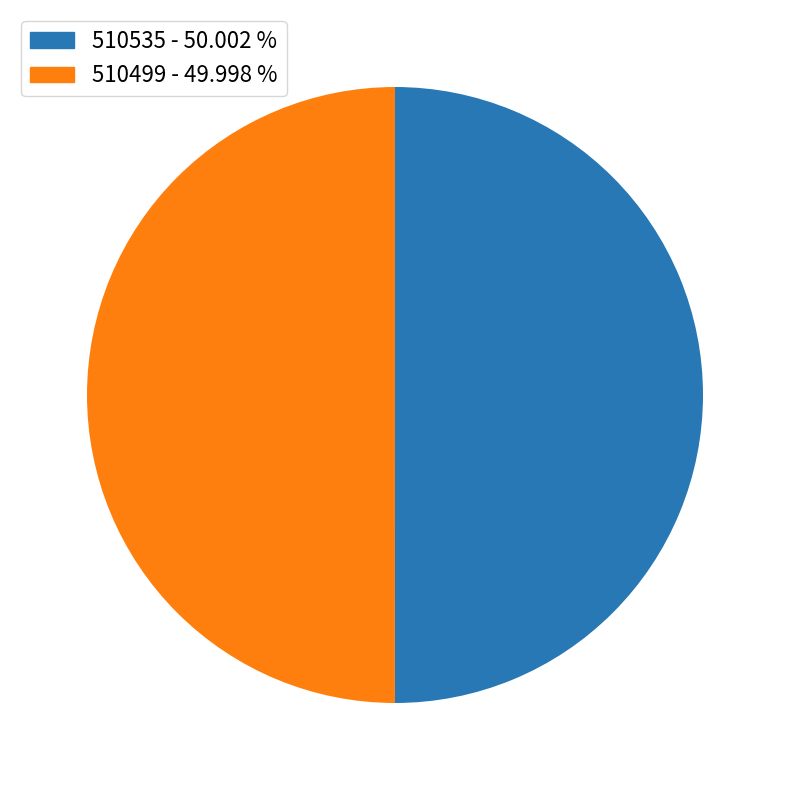

How many segments does this pie chart have?

2